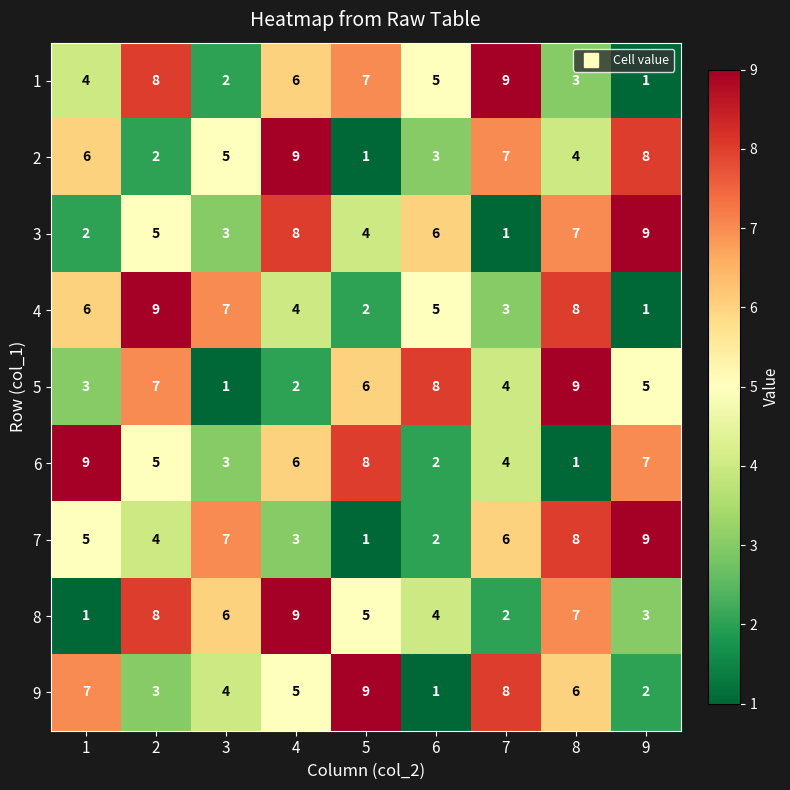

What is the total value across all series at 9?

45